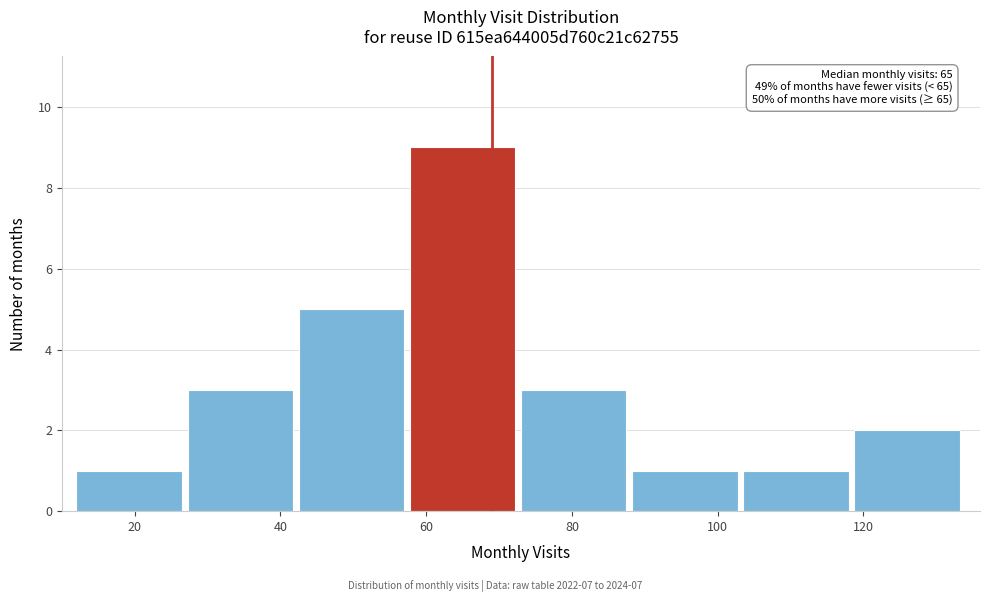

Over which range of the x-axis is the bar tallest?

58 to 74